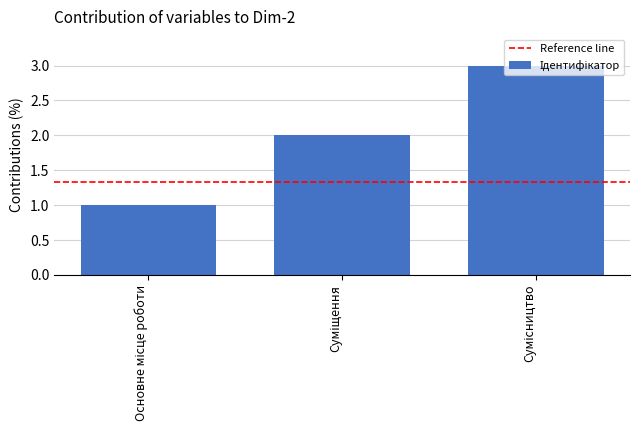

What is the sum of all values?

6